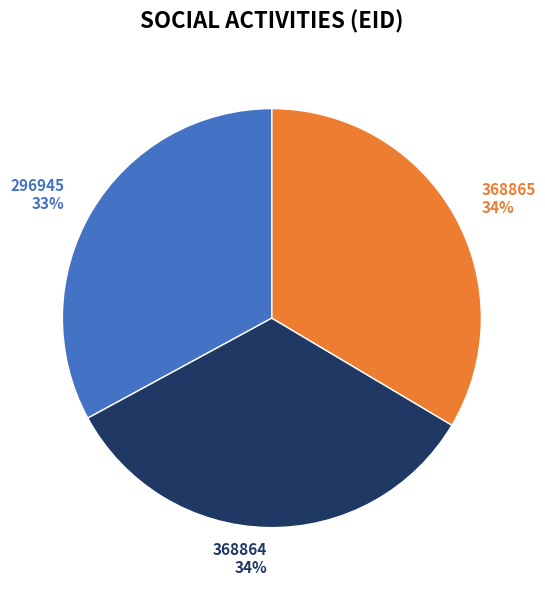

To the nearest percent, what portion does 296945 represent?

33%